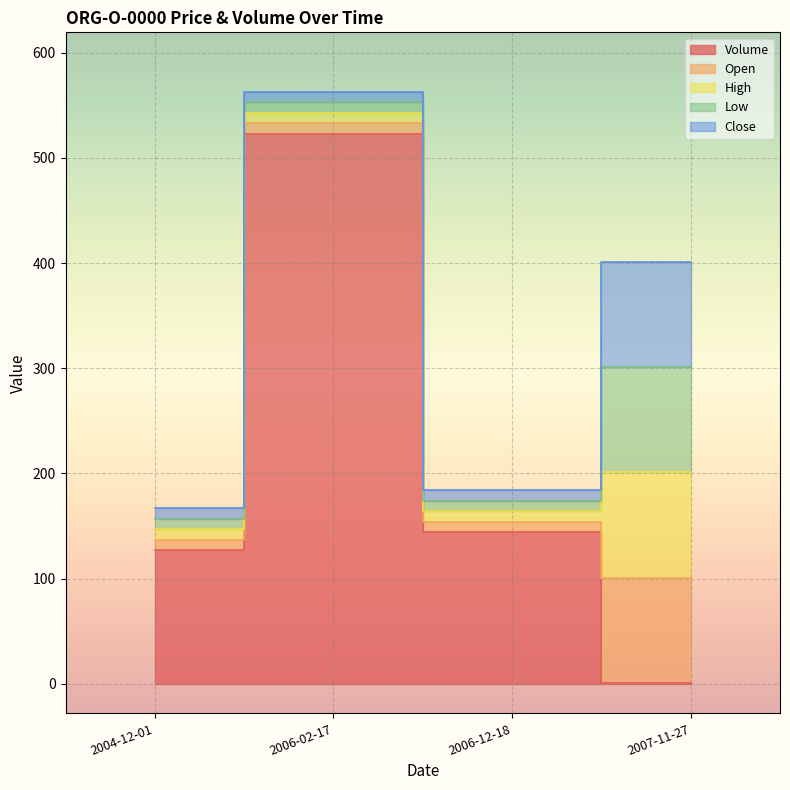

True or false: Low and Open cross at least once.

False